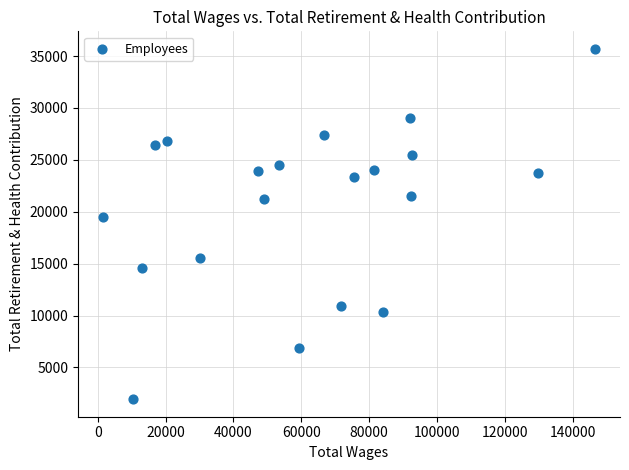

What Y value in the scatter plot is closest to 18813?

19522